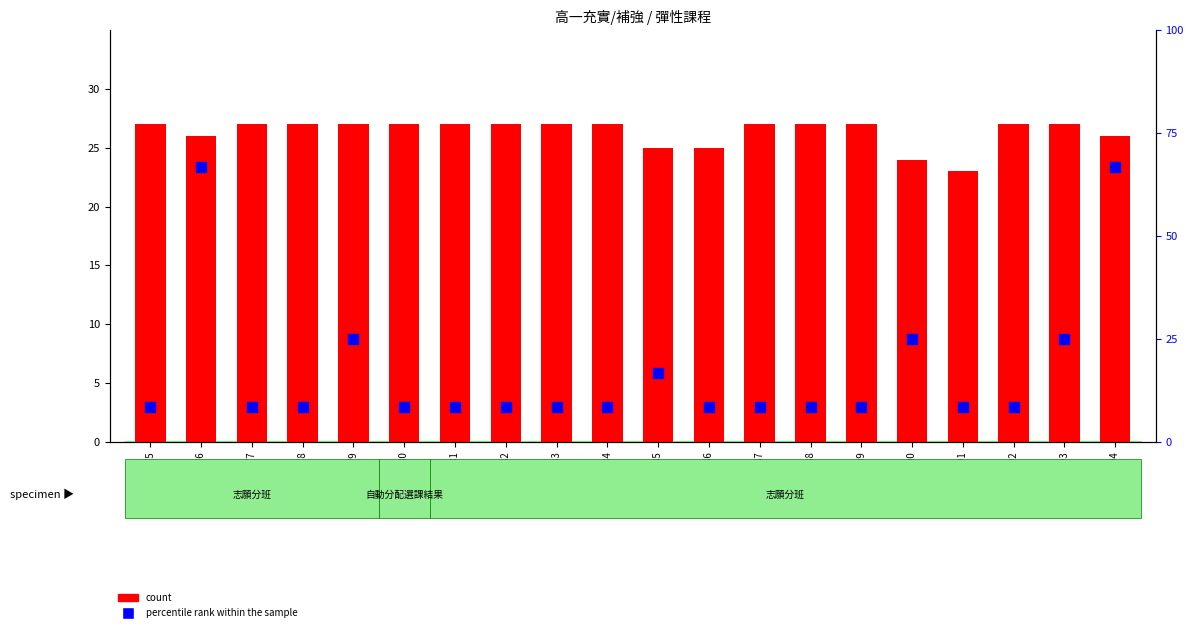

Which series has the largest Y range (max minus min)?

percentile rank within the sample